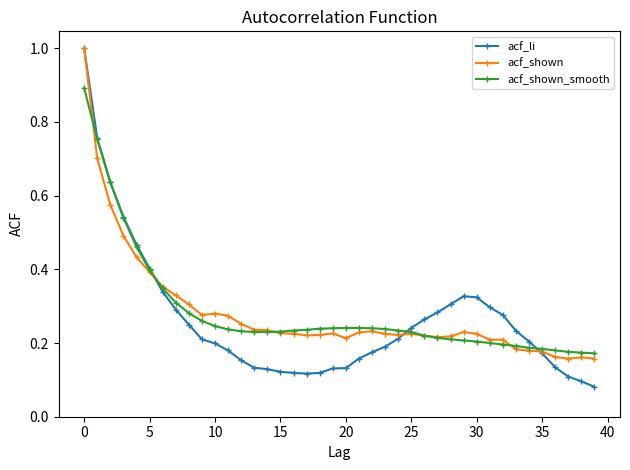

Which series has the widest spread of values?

acf_li